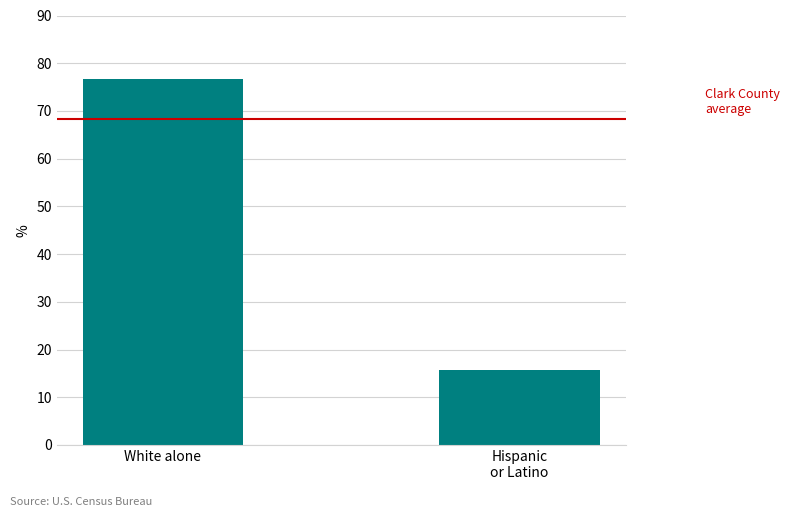

What is the ratio of the value at Hispanic
or Latino to the value at White alone?

0.2